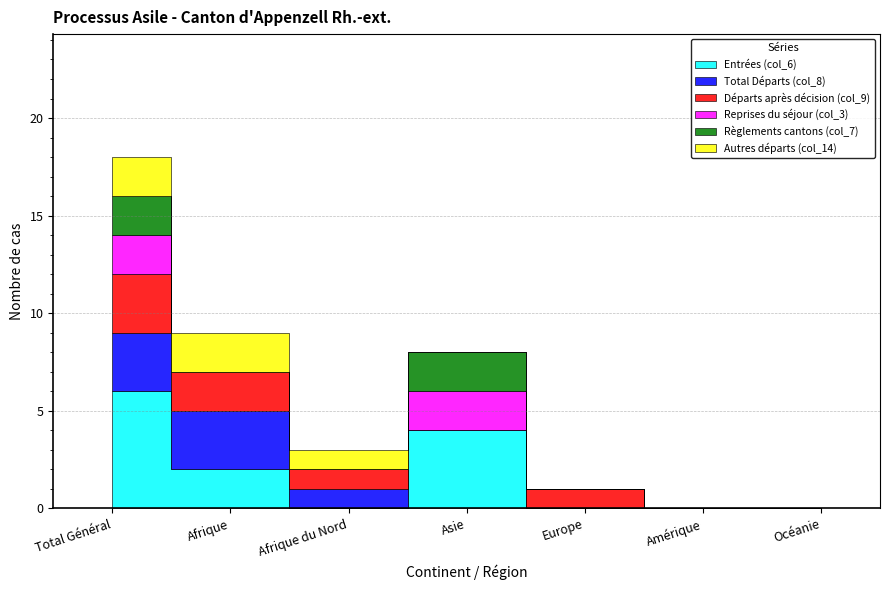

How many values in the Départs après décision (col_9) series exceed 1?

2